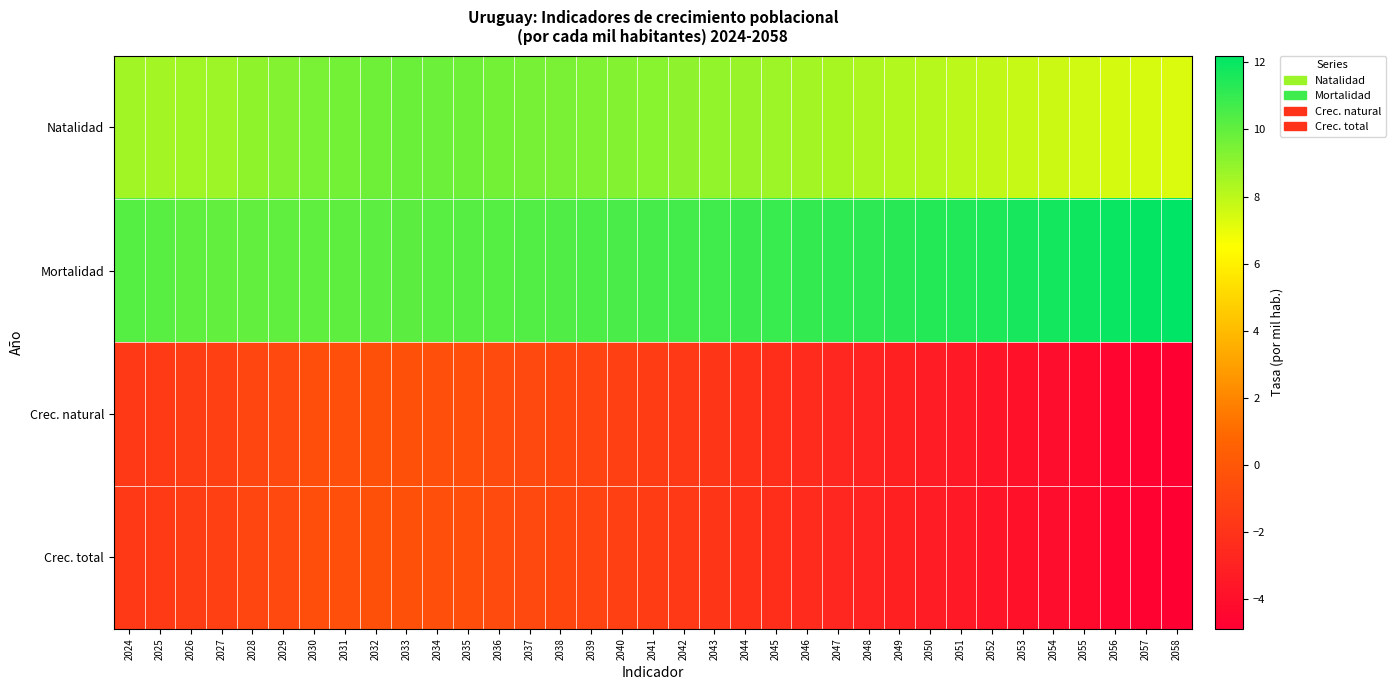

Rank the series by their maximum value, from highest to lowest.

Mortalidad, Natalidad, Crec. natural, Crec. total